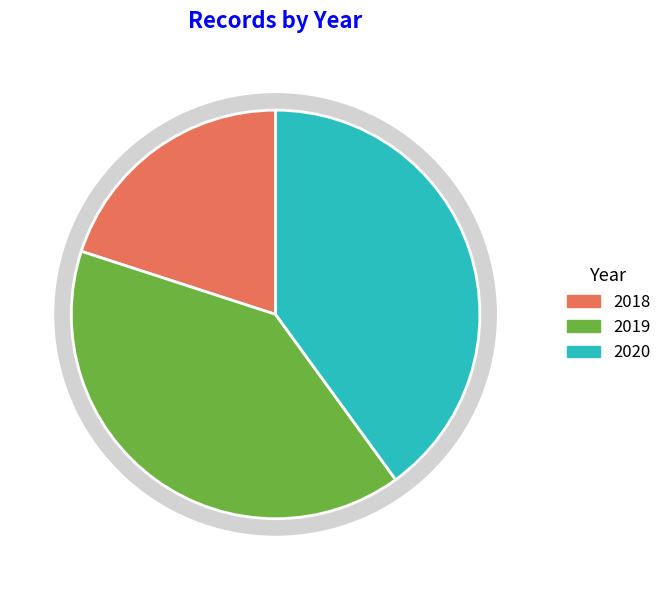

What percentage do 2018 and 2020 together represent?

60.0%